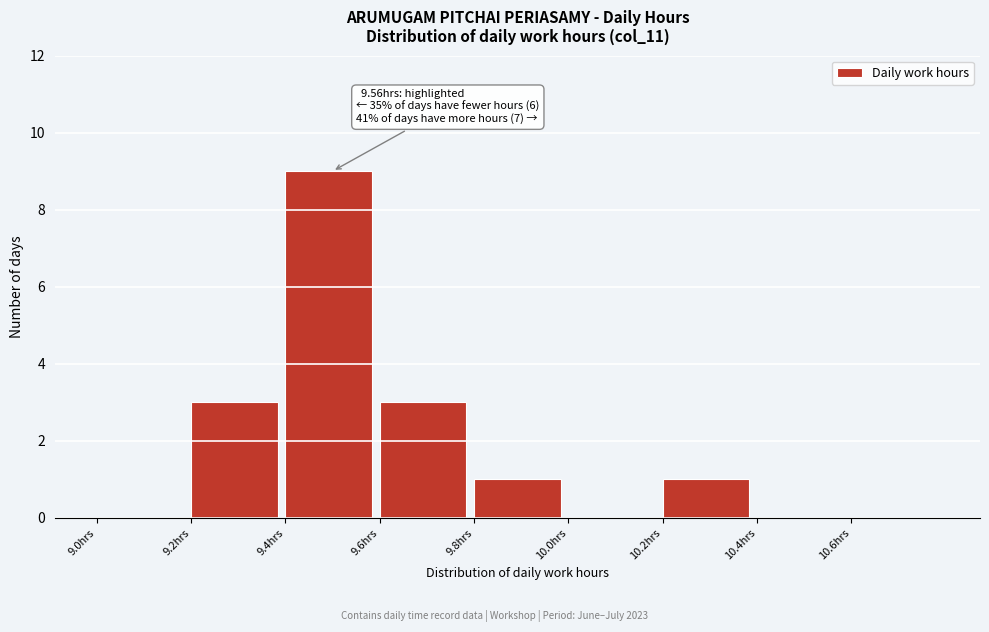

Which range on the x-axis has the tallest bar?

9.4 to 9.6